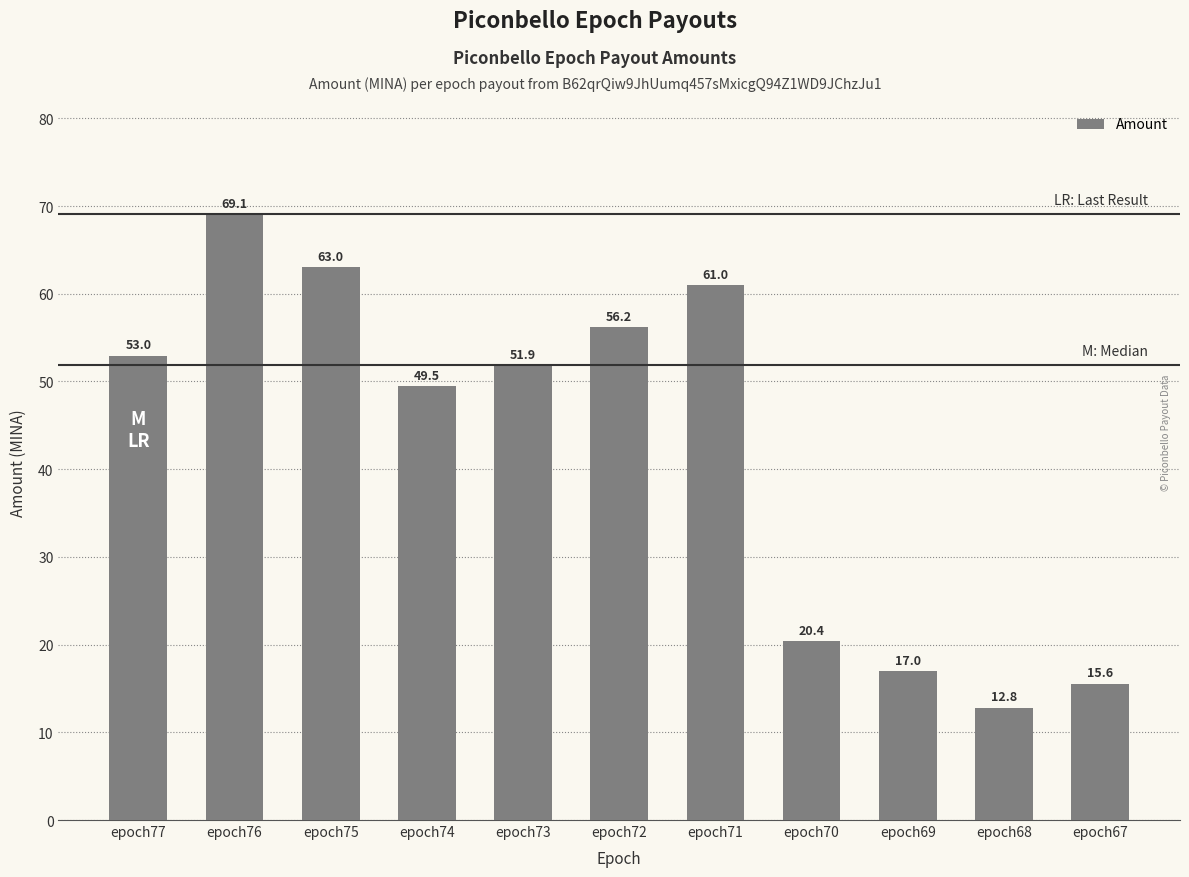

What is the value of the 11th bar from the left?

15.6